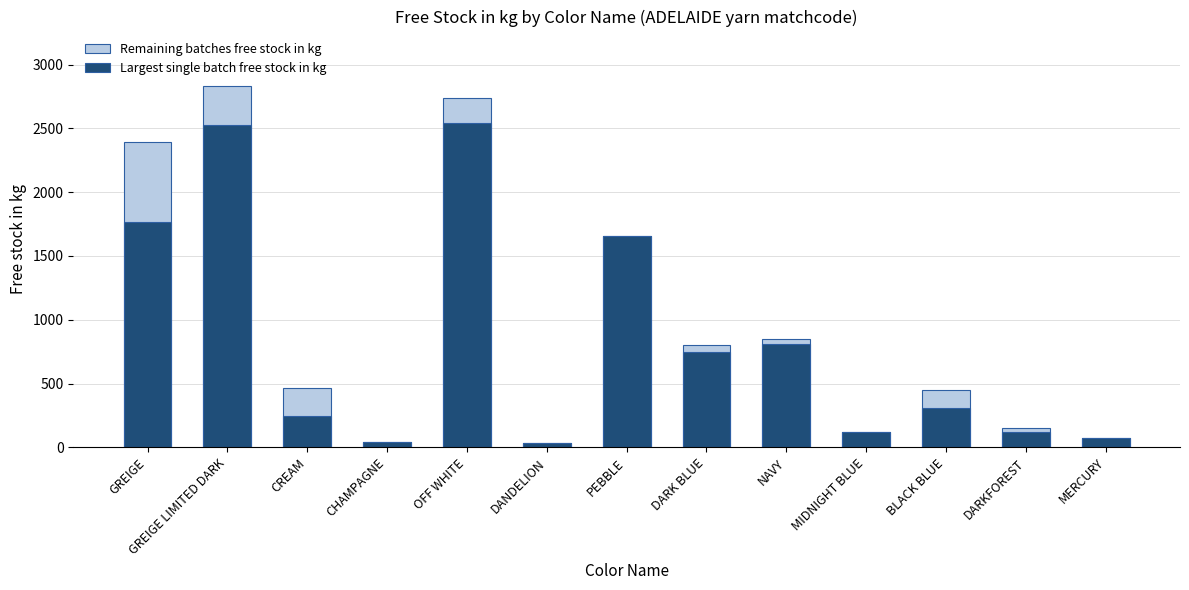

List the labels in order of Largest single batch free stock in kg value, smallest first.

DANDELION, CHAMPAGNE, MERCURY, DARKFOREST, MIDNIGHT BLUE, CREAM, BLACK BLUE, DARK BLUE, NAVY, PEBBLE, GREIGE, GREIGE LIMITED DARK, OFF WHITE